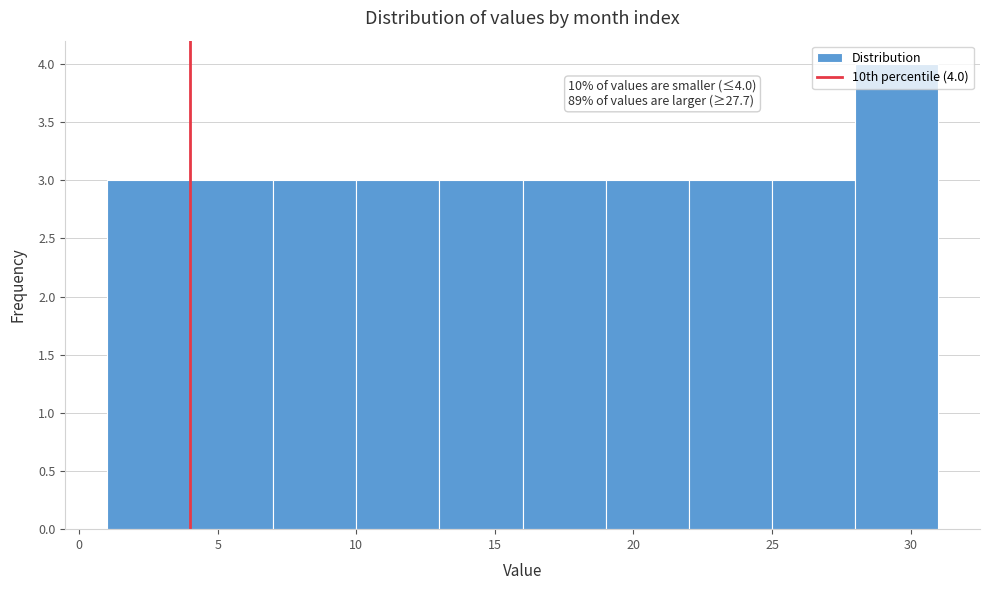

Over which range of the x-axis is the bar tallest?

28 to 31